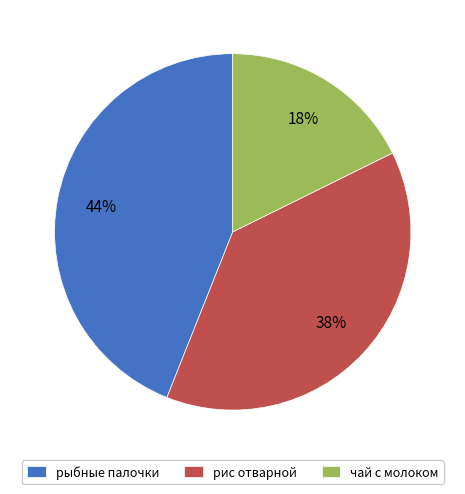

Which slice is the smallest?

чай с молоком